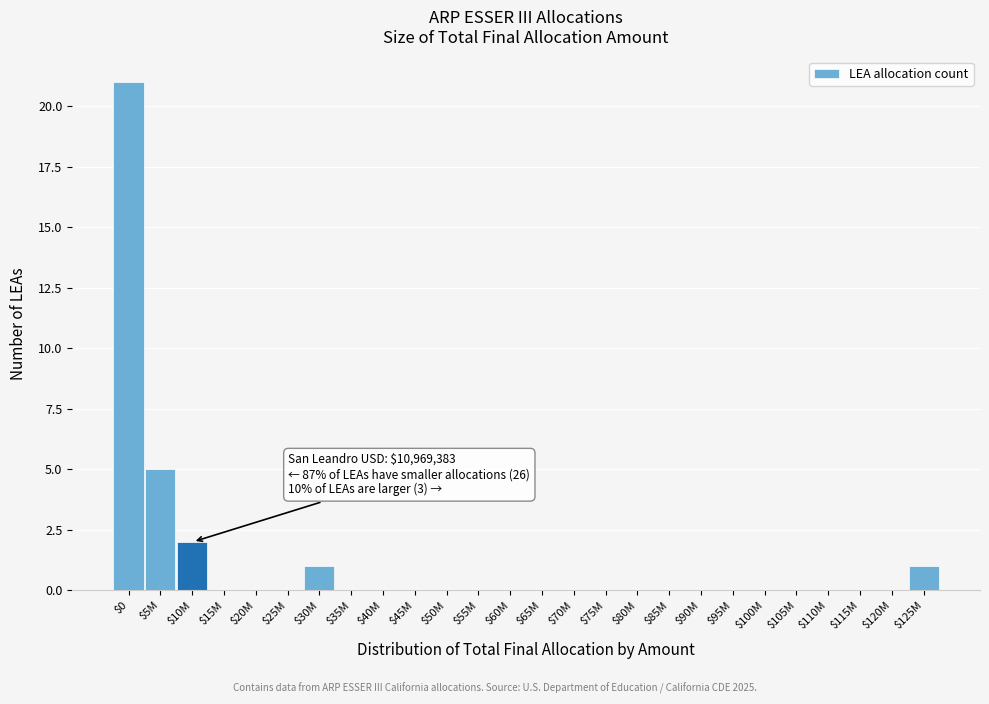

Is it true that the value at $45M is 0?

True